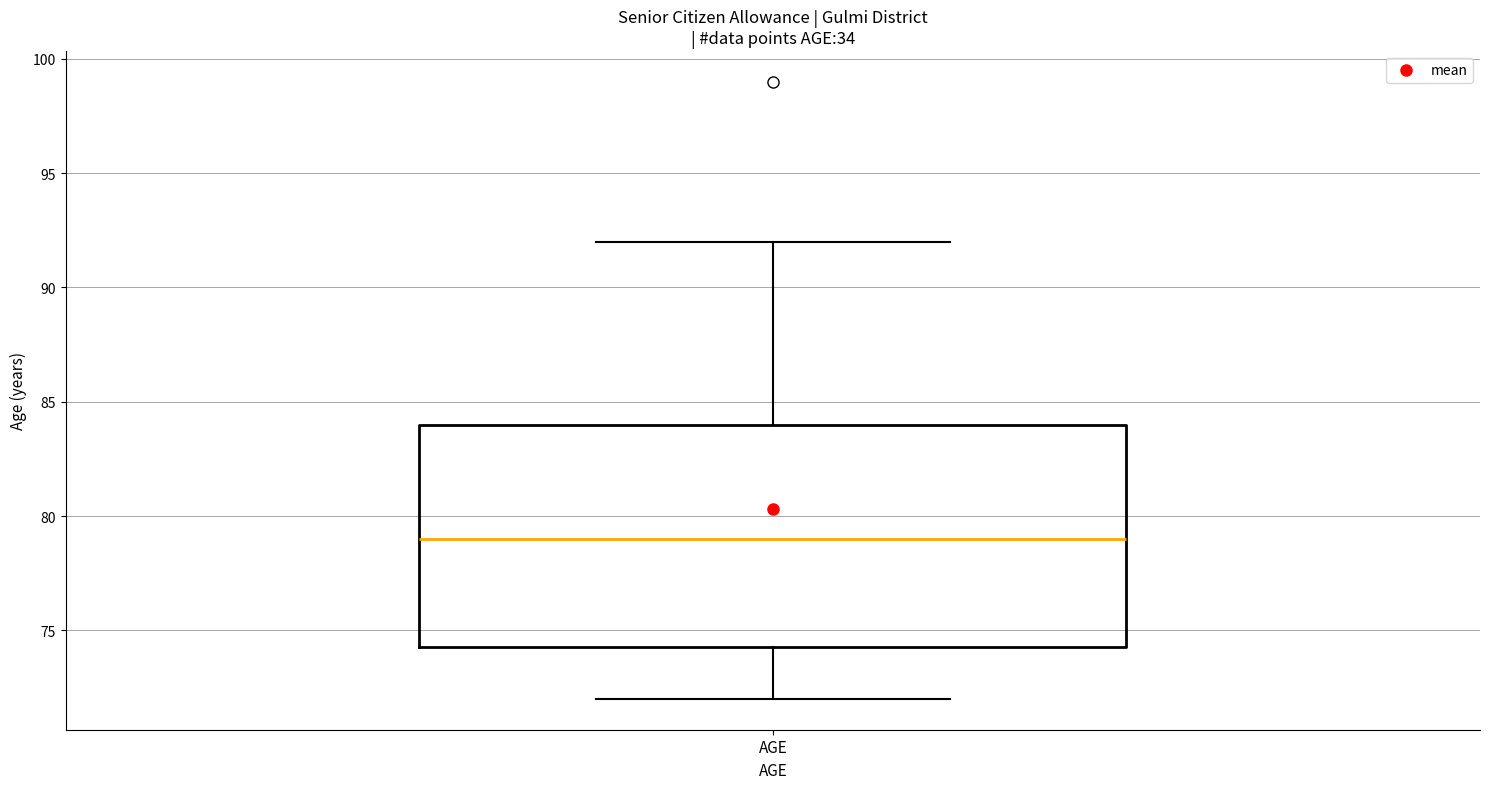

Transcribe this box plot: give where the median line is, the range the box spans, and where the two whiskers end, as read against the y-axis. The values are not printed on the chart, so give them approximately, as read against the axis.

median 79.0, box 74.5 to 84.0, whiskers 72.0 to 92.0